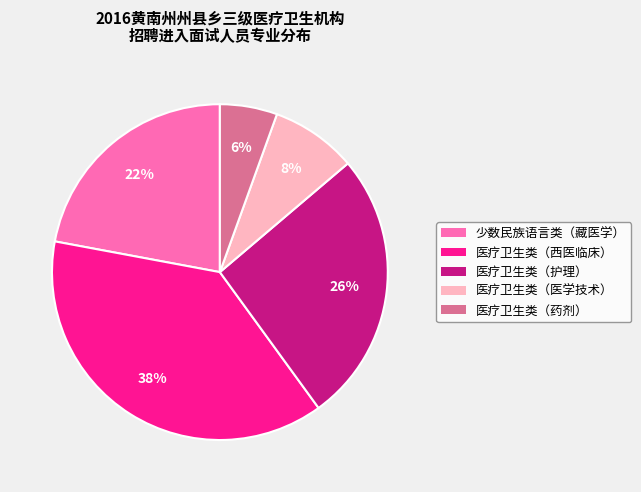

The 医疗卫生类（医学技术） slice represents 8% of the pie. True or false?

True